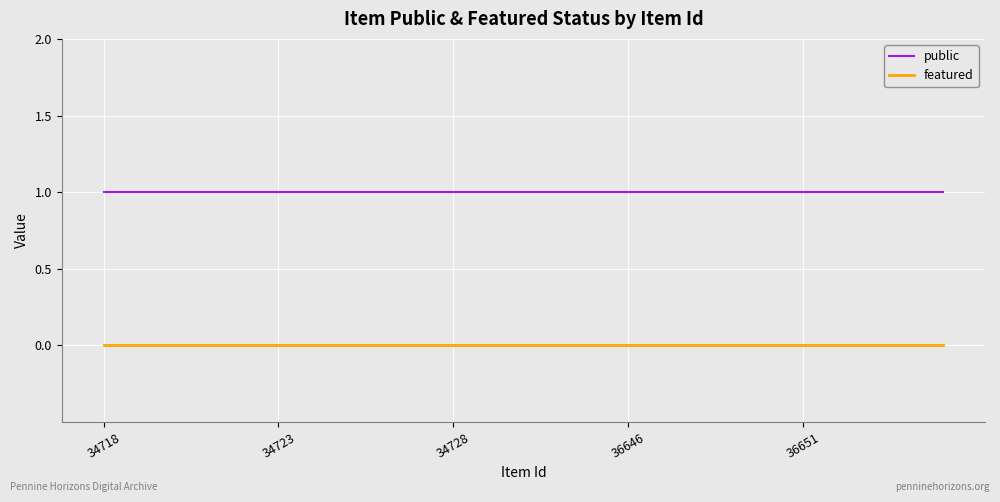

True or false: public and featured intersect in this chart.

False